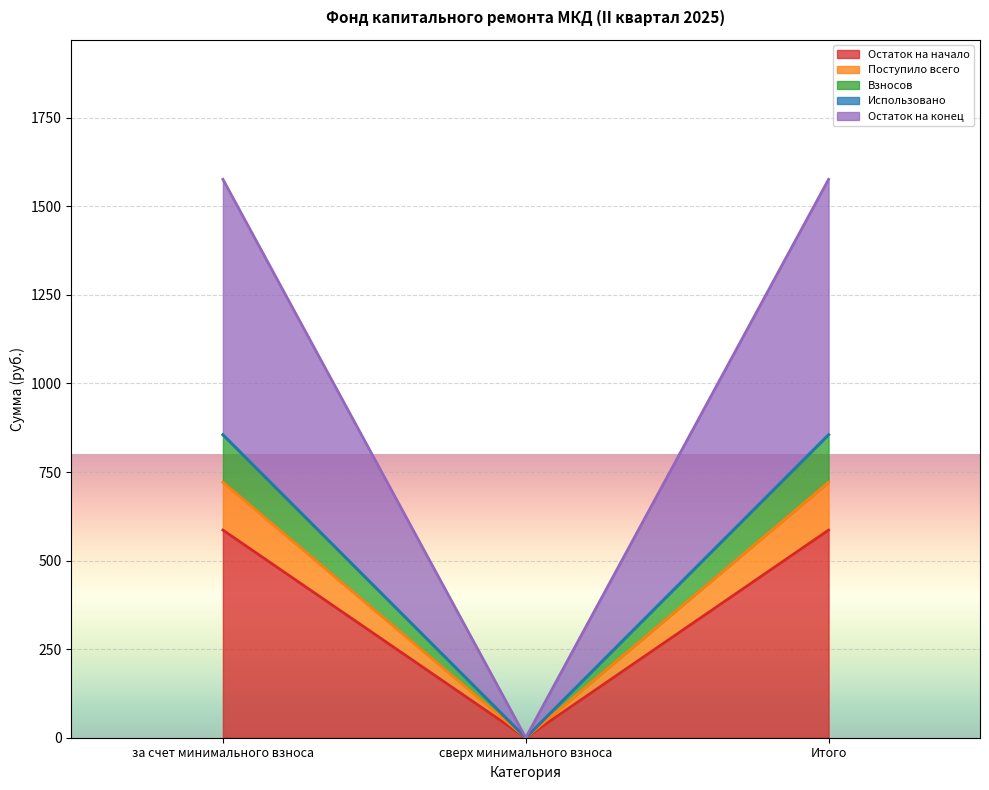

What is the total value across all series at за счет минимального взноса?

1576.1